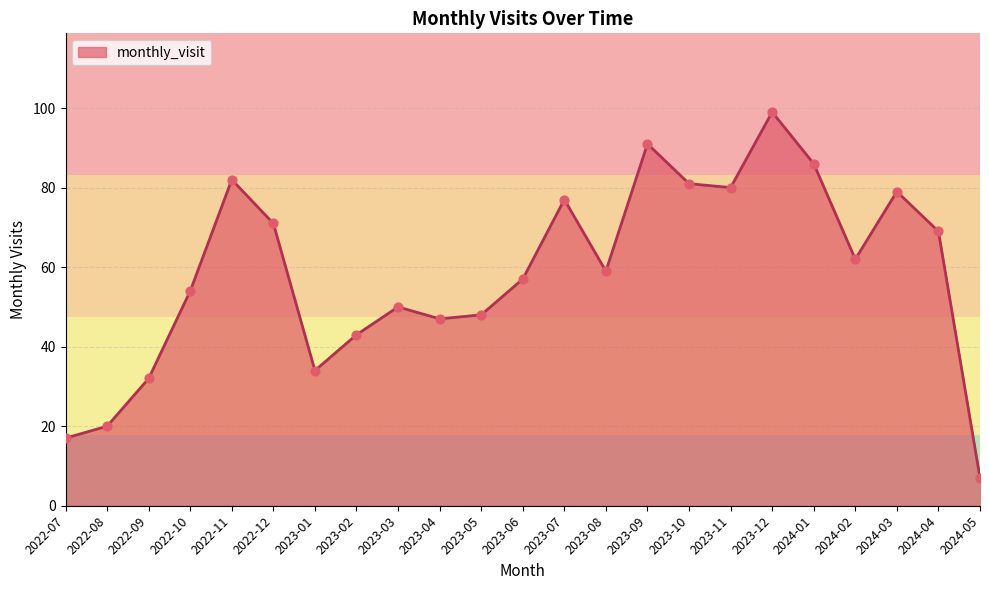

Which has a higher value, 2023-03 or 2024-04?

2024-04